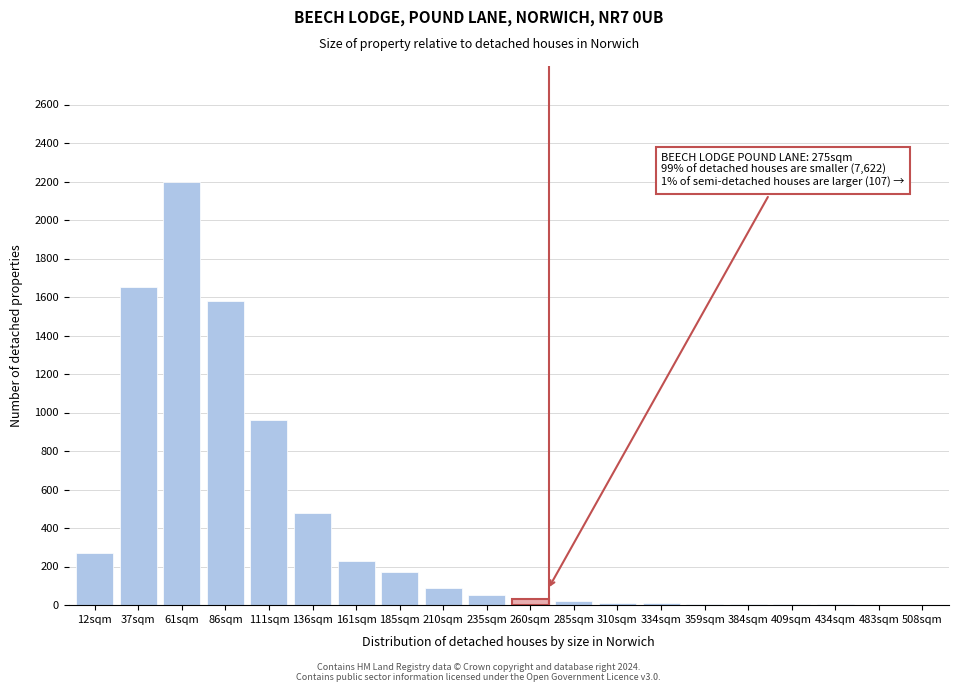

The value at 185sqm is 170. True or false?

True